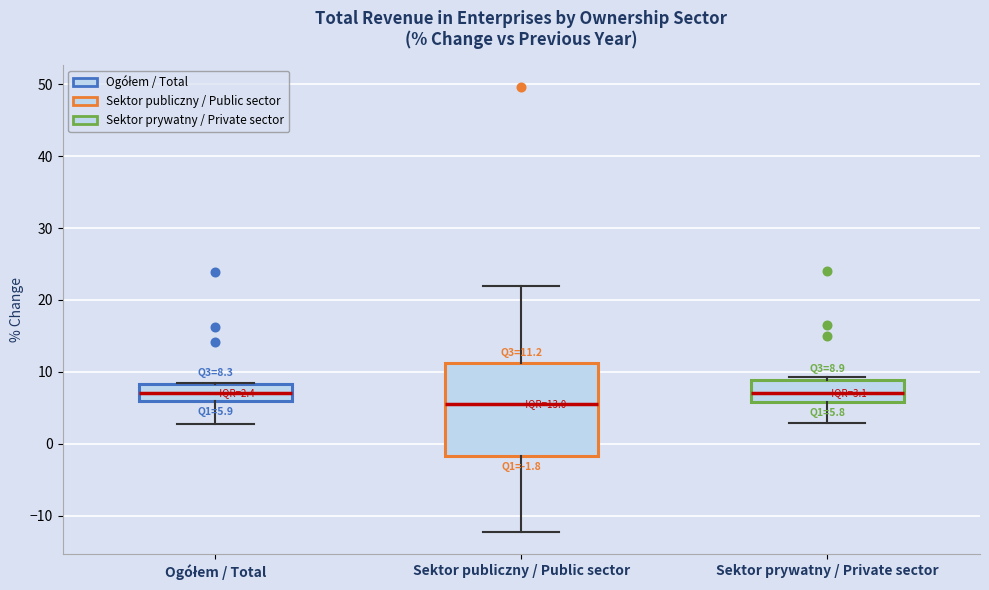

Which box is the tallest, from its lower edge to its upper edge?

Sektor publiczny / Public sector